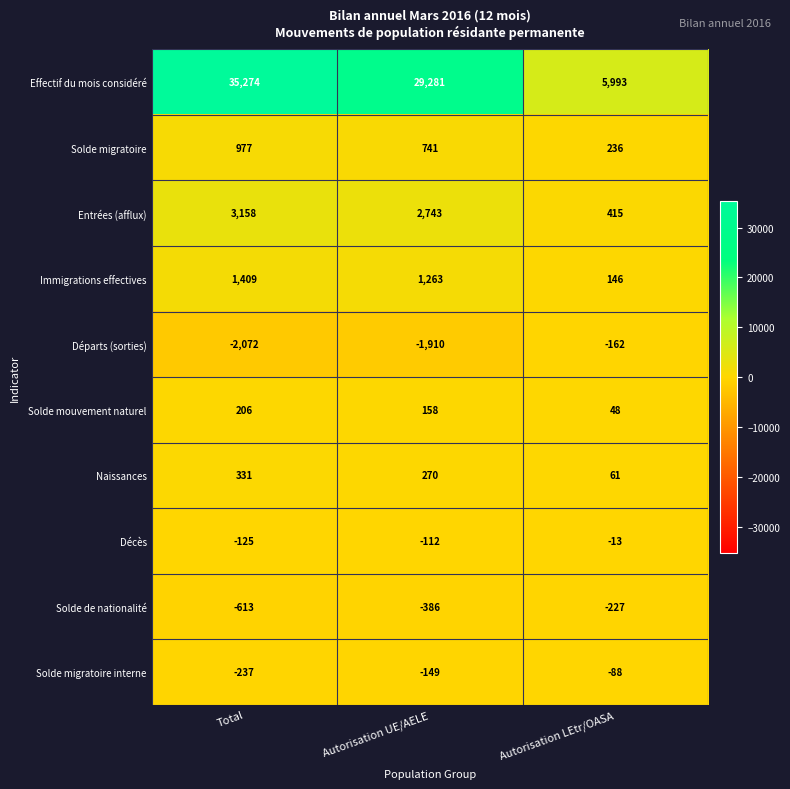

What is the difference between the highest and lowest values at Autorisation UE/AELE?

31191